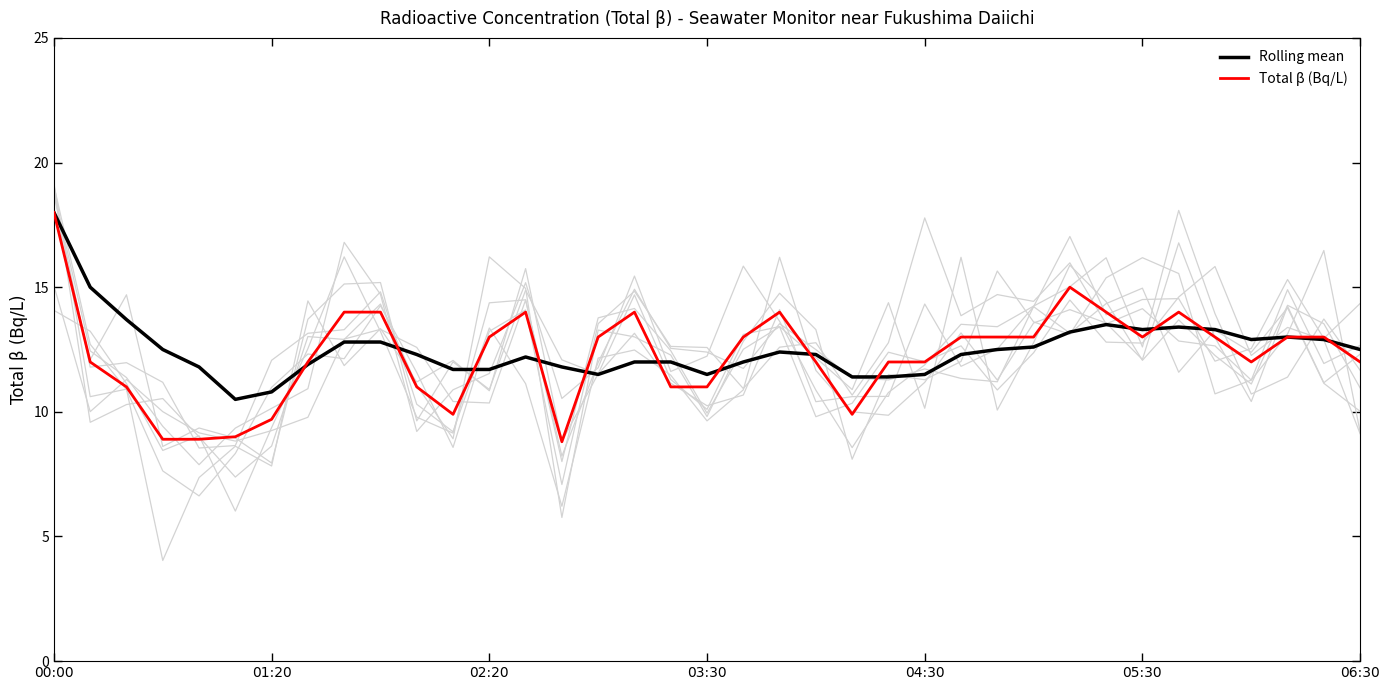

At 11, list the series in order from largest to smallest.

Rolling mean, Total β (Bq/L)